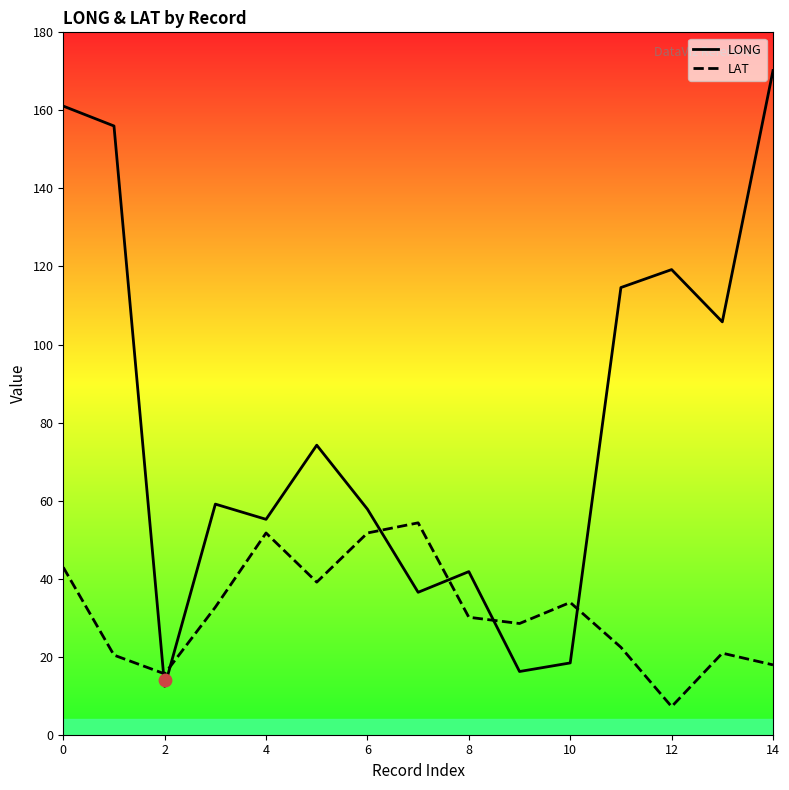

Is the value of LONG at 8 greater than the value of LAT at 10?

Yes